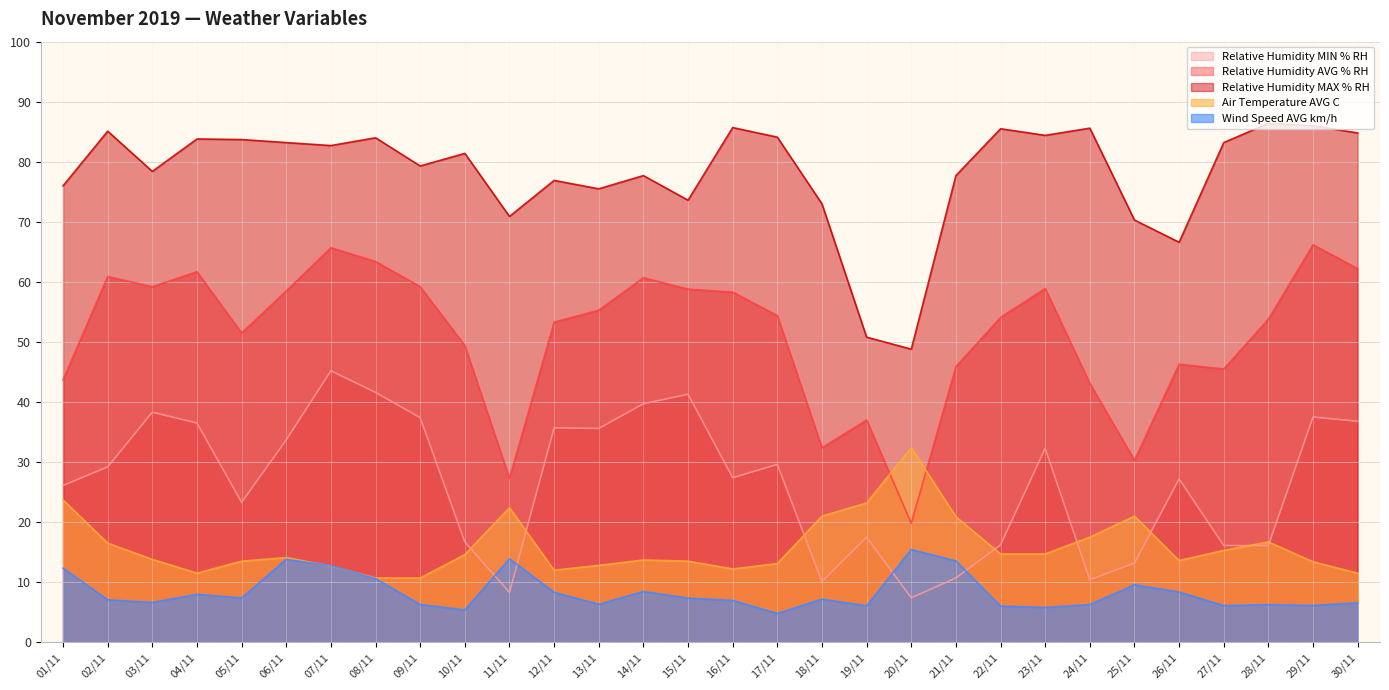

What is the sum of all Wind Speed AVG km/h values?

249.6